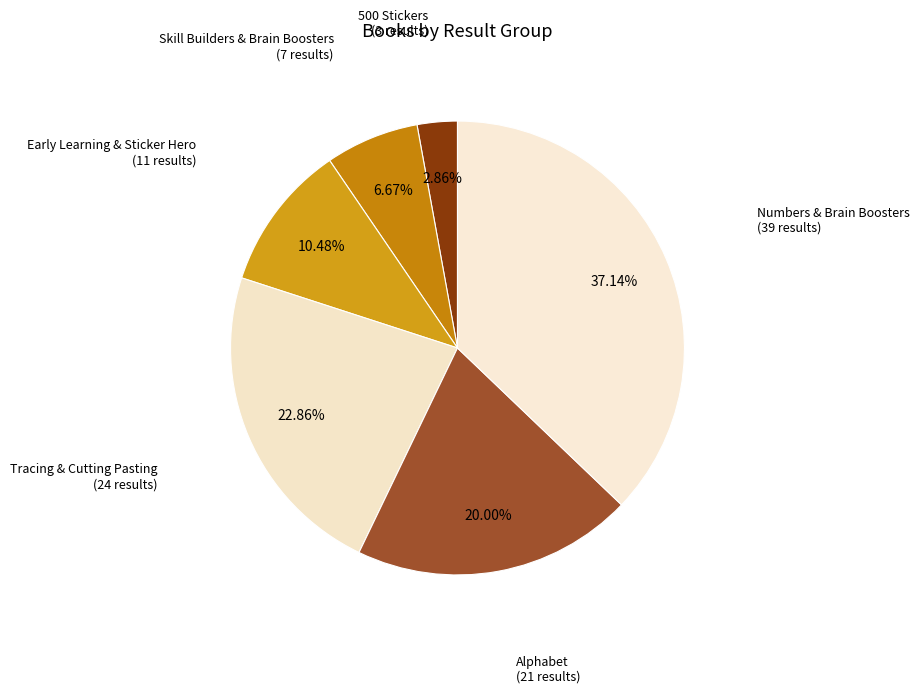

Rank the categories by value from highest to lowest.

Numbers & Brain Boosters (39 results), Tracing & Cutting Pasting (24 results), Alphabet (21 results), Early Learning & Sticker Hero (11 results), Skill Builders & Brain Boosters (7 results), 500 Stickers (3 results)